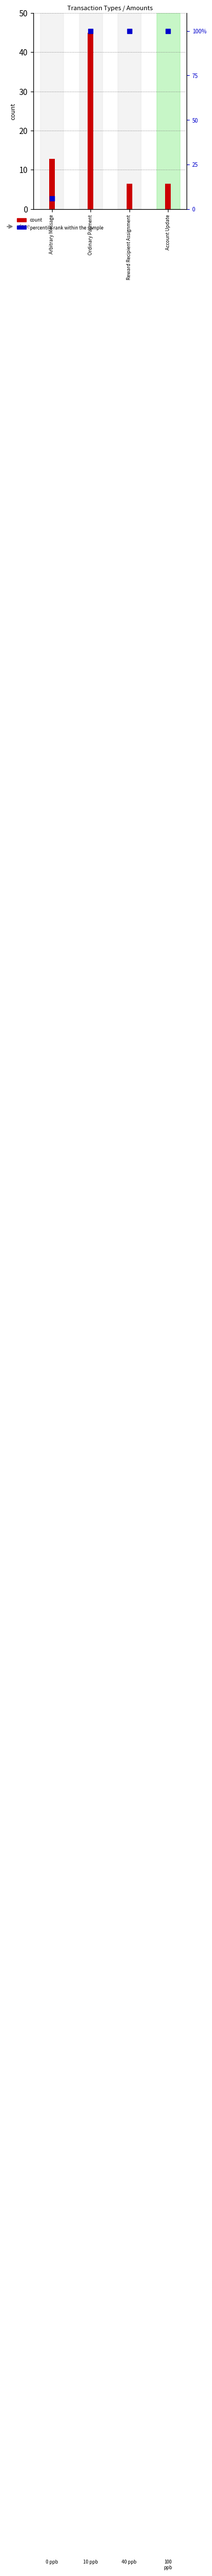

At which category is the sum across all series the highest?

Ordinary Payment